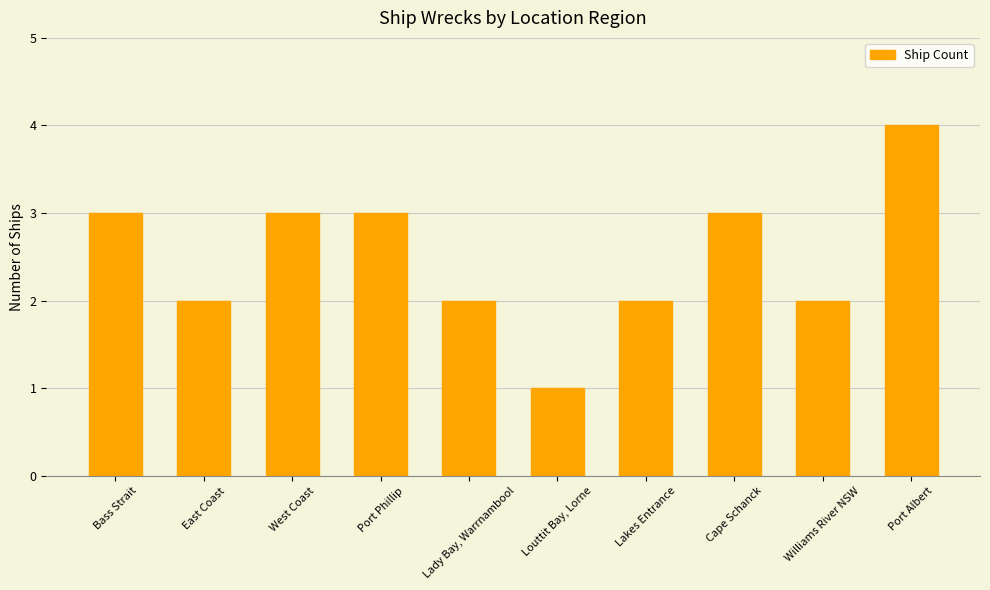

How many series are shown in this chart?

1